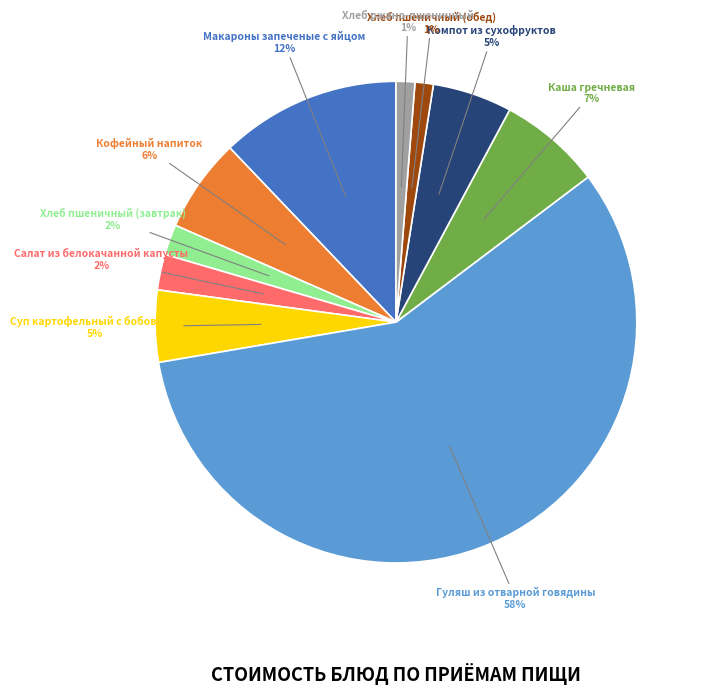

Do Кофейный напиток and Хлеб пшеничный (обед) together represent more than half of the pie?

No